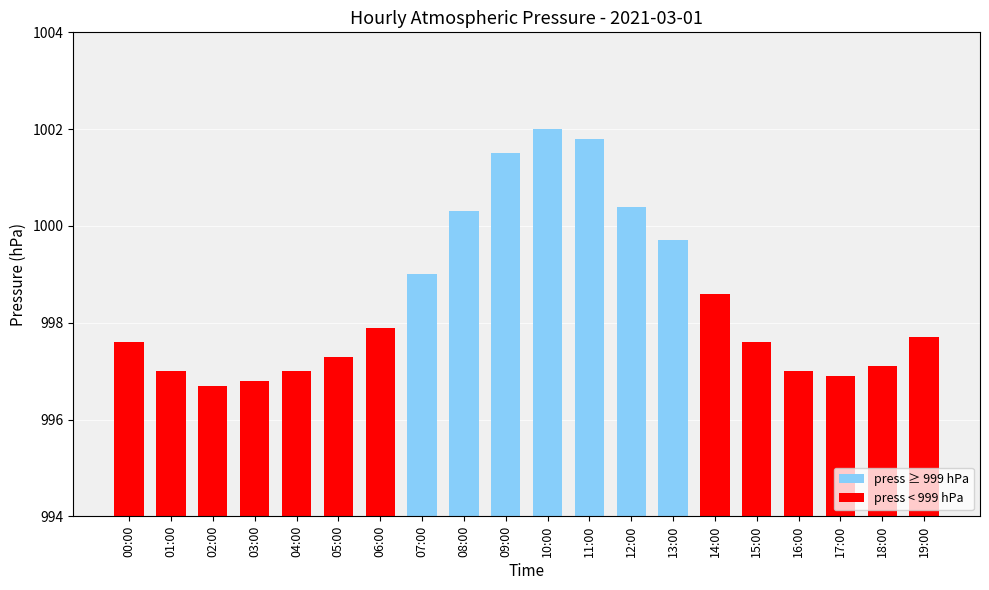

Count the number of data series in this chart.

1